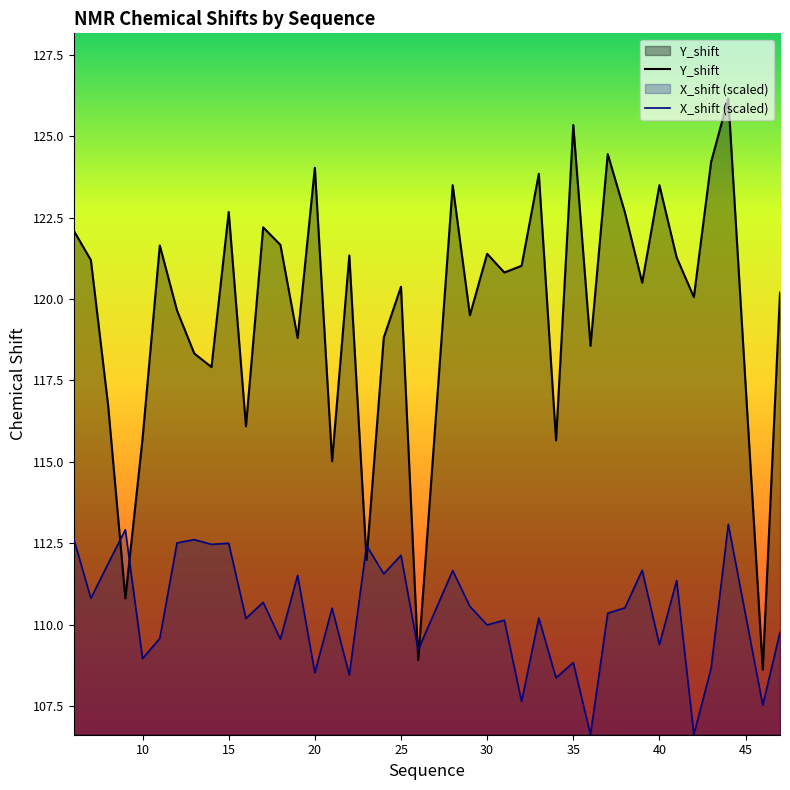

Rank the series by their maximum value, from lowest to highest.

X_shift (scaled), Y_shift